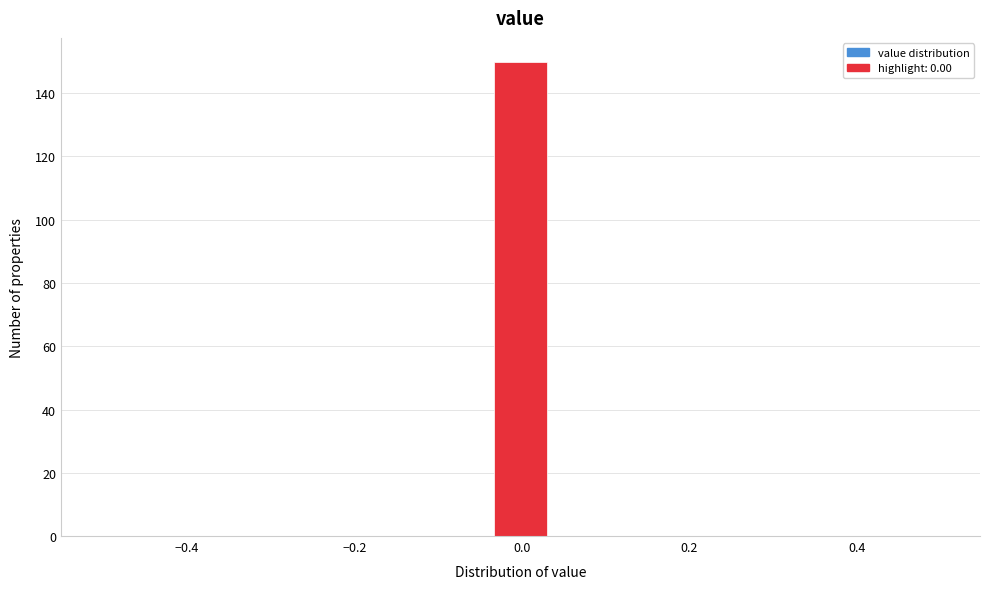

Read against the x-axis, roughly where is the centre of the tallest bar?

0.00